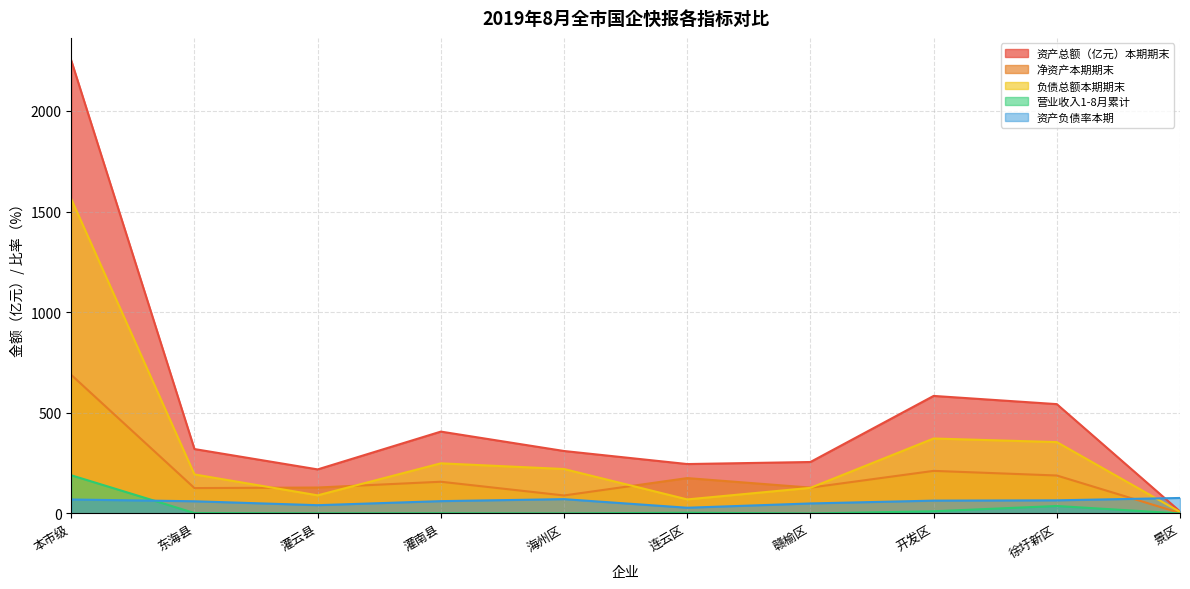

What are all the series names shown in the legend?

资产总额（亿元）本期期末, 净资产本期期末, 负债总额本期期末, 营业收入1-8月累计, 资产负债率本期